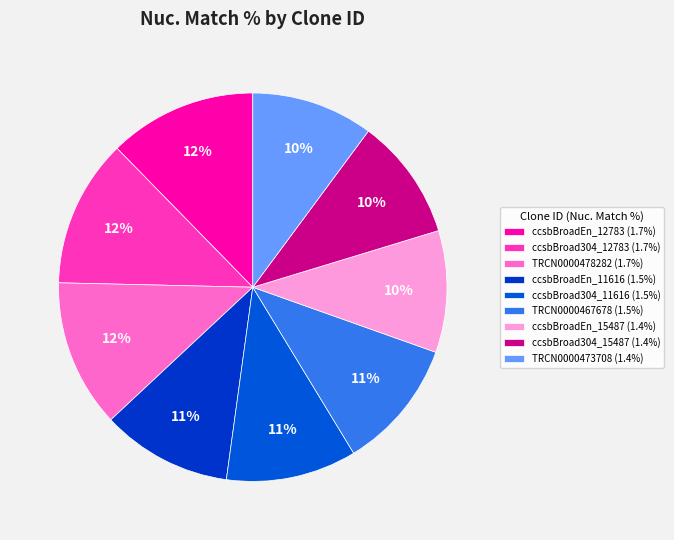

What is the smallest slice in the pie chart?

ccsbBroadEn_15487